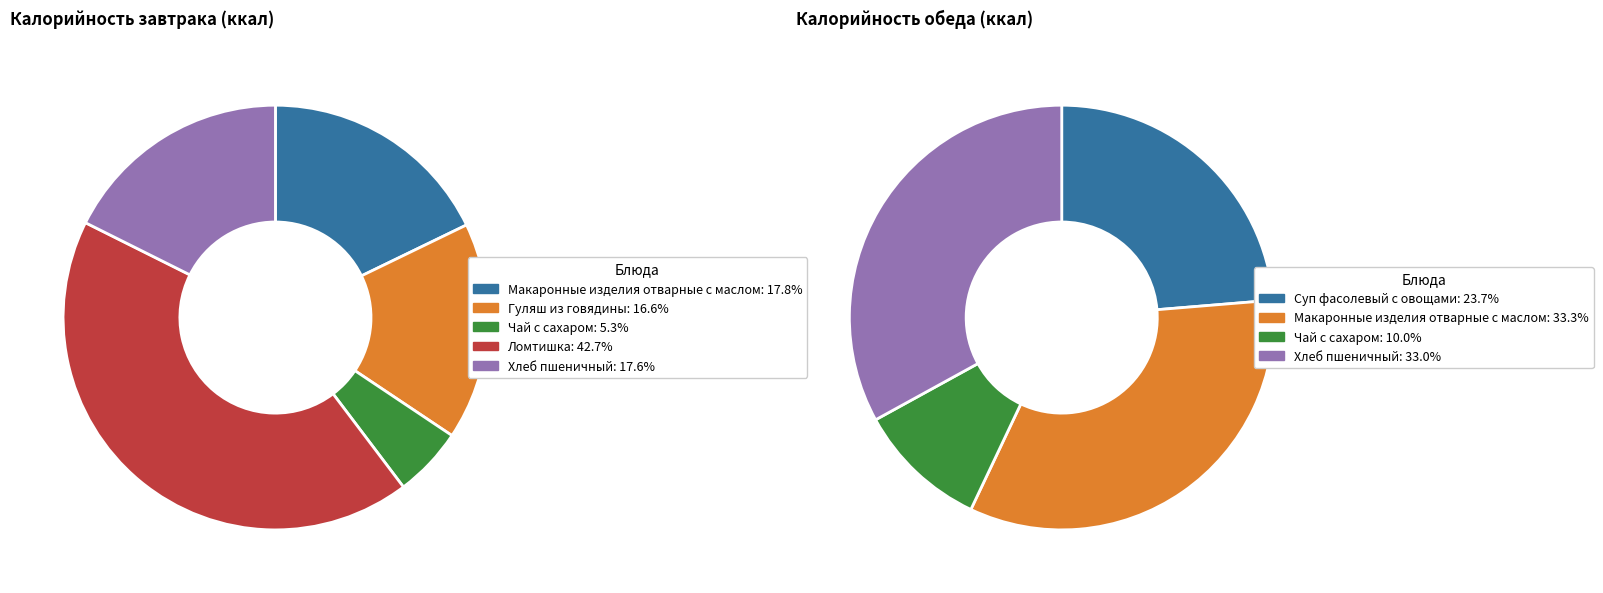

Which category has the smallest portion of the pie?

Завтрак (Чай с сахаром)